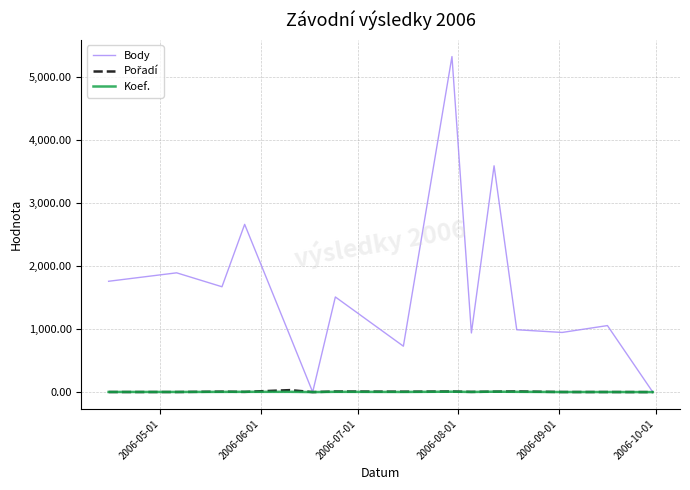

Which series has the largest total across all categories?

Body